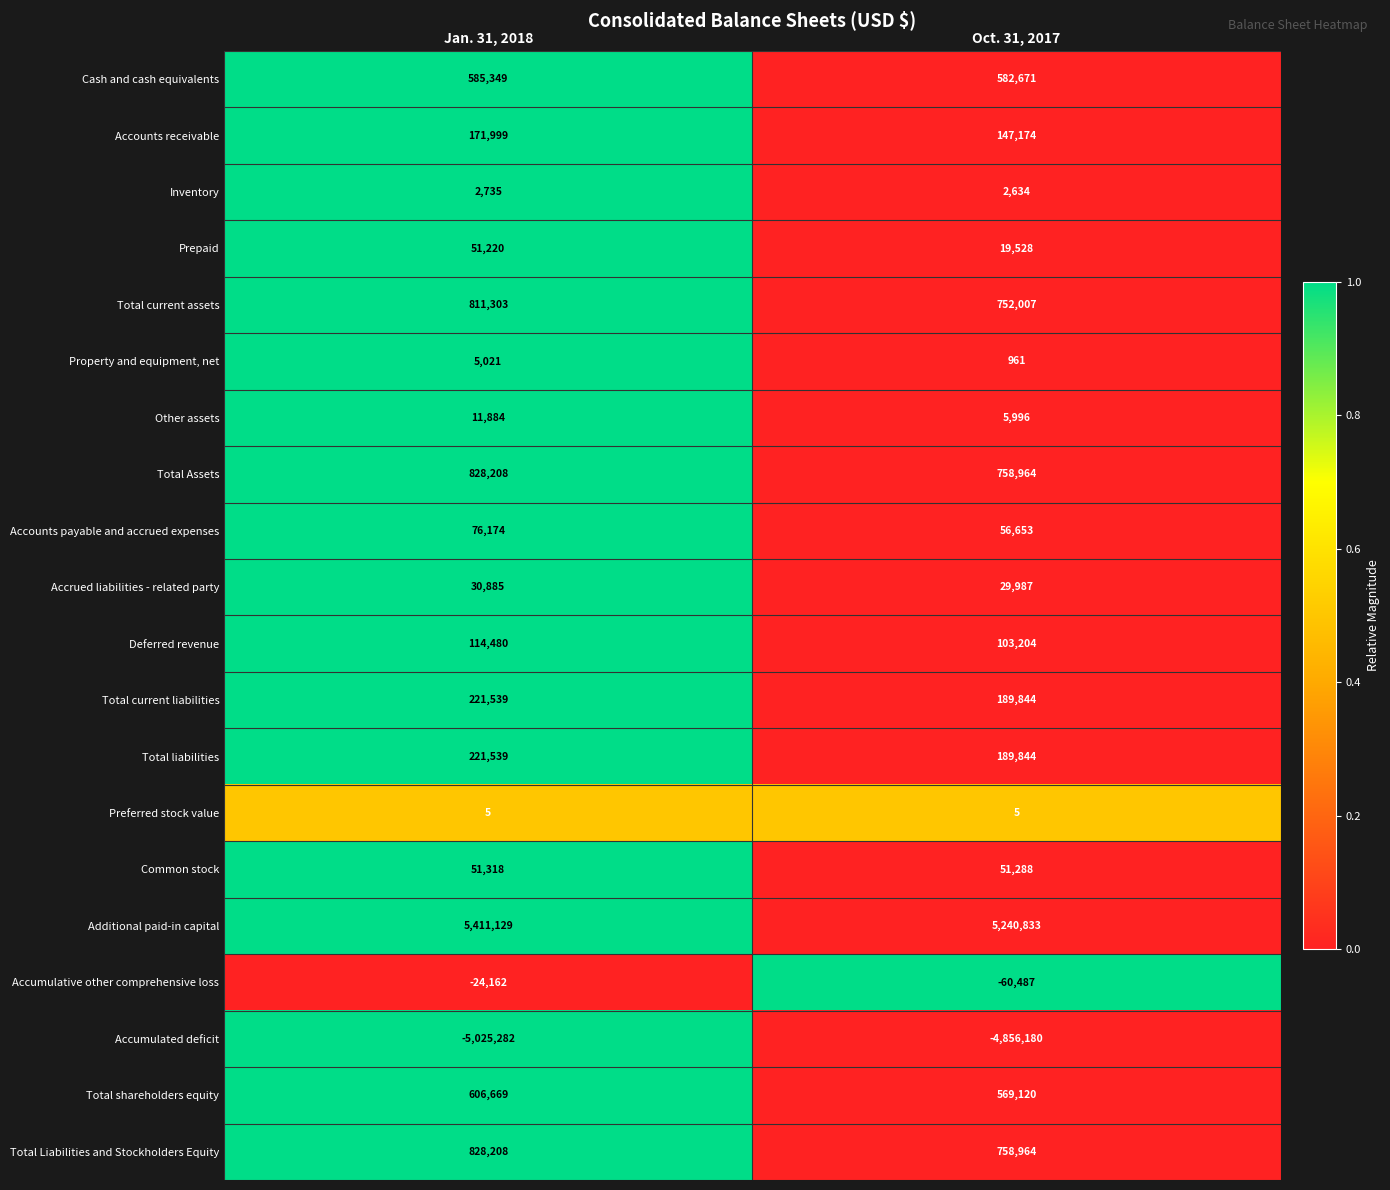

What is the difference between the highest and lowest values at Oct. 31, 2017?

10097013